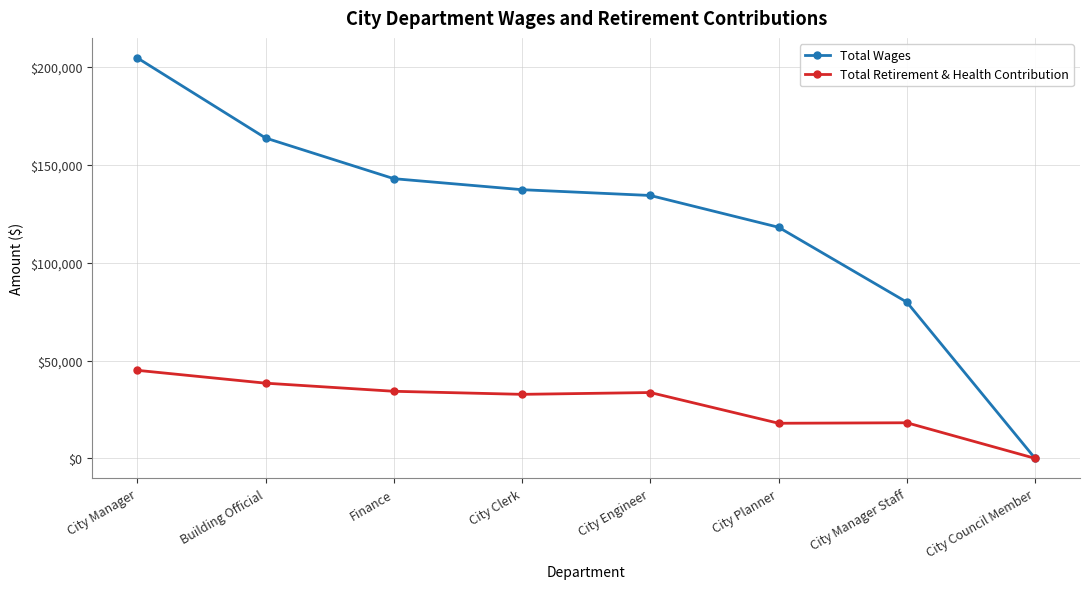

Count the number of categories in the chart.

8